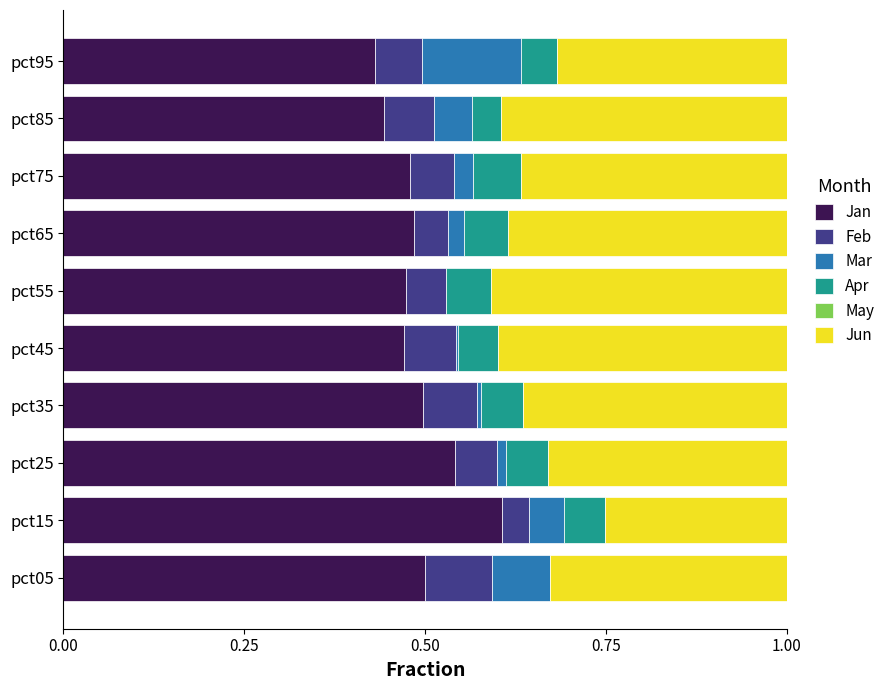

What is the total value across all series at pct75?

1.0